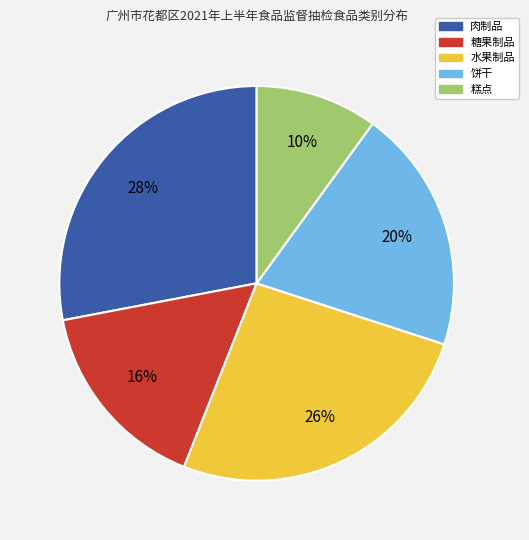

Combined, do 糕点 and 肉制品 account for over 50%?

No